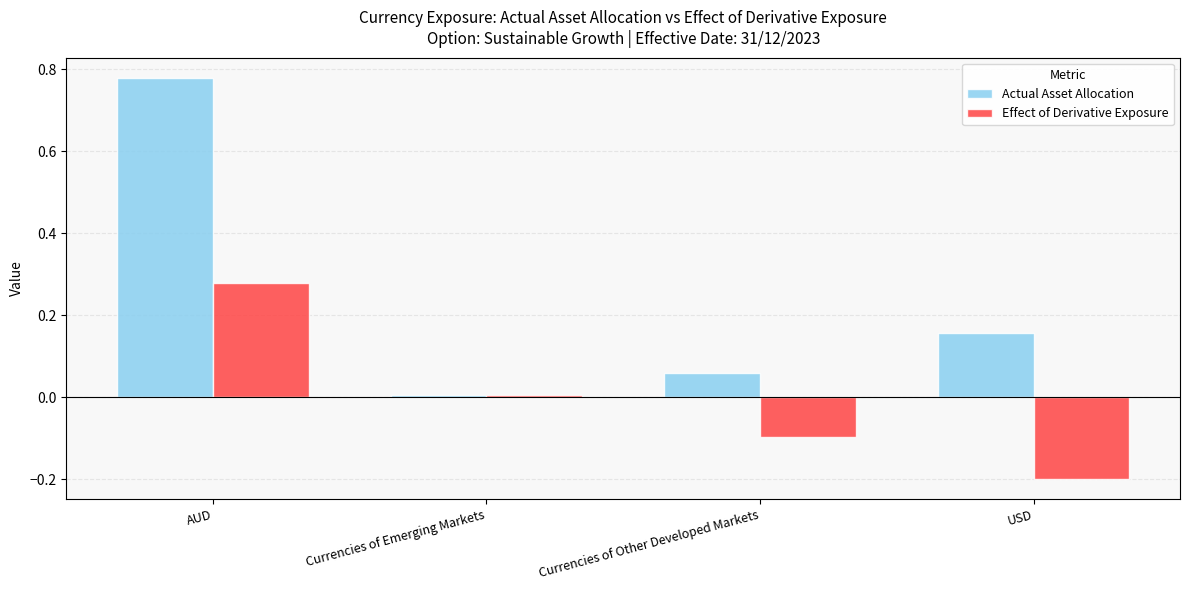

How many bars are there in each group?

2